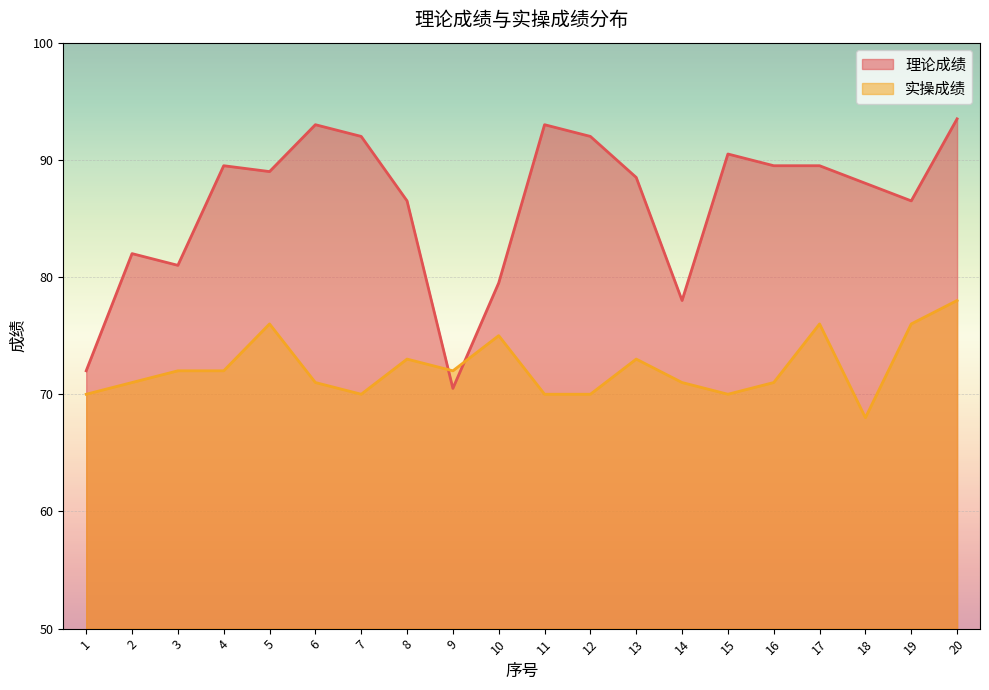

How many times do 实操成绩 and 理论成绩 cross each other?

2